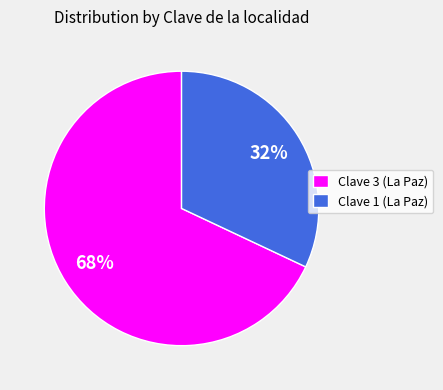

Rank the categories by value from lowest to highest.

Clave 1 (La Paz), Clave 3 (La Paz)